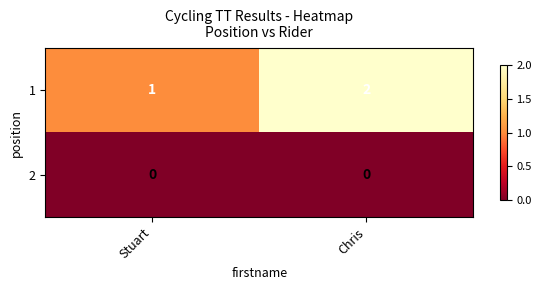

The value of 1 at Stuart is 2. True or false?

False